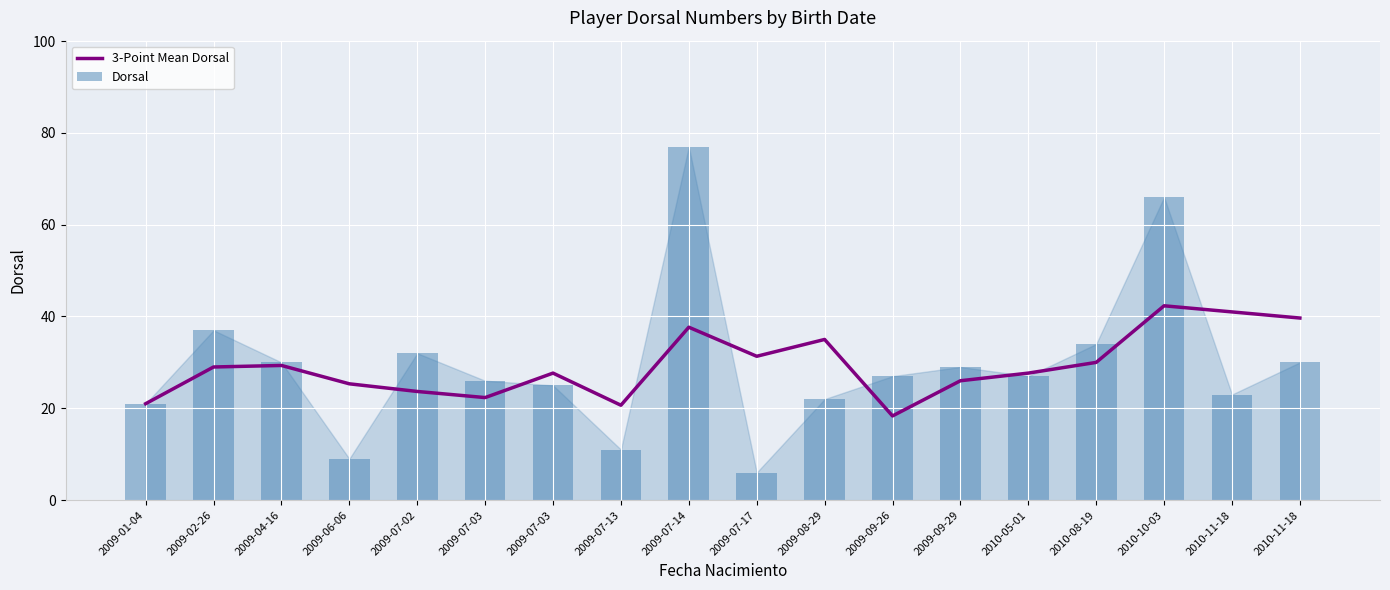

How many categories are shown in the chart?

18